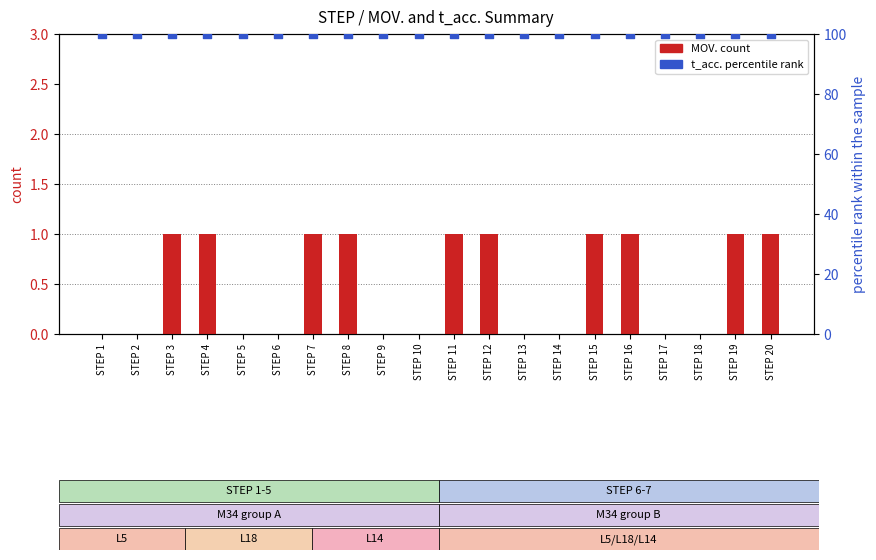

Which series has the largest total across all categories?

t_acc. (percentile rank)